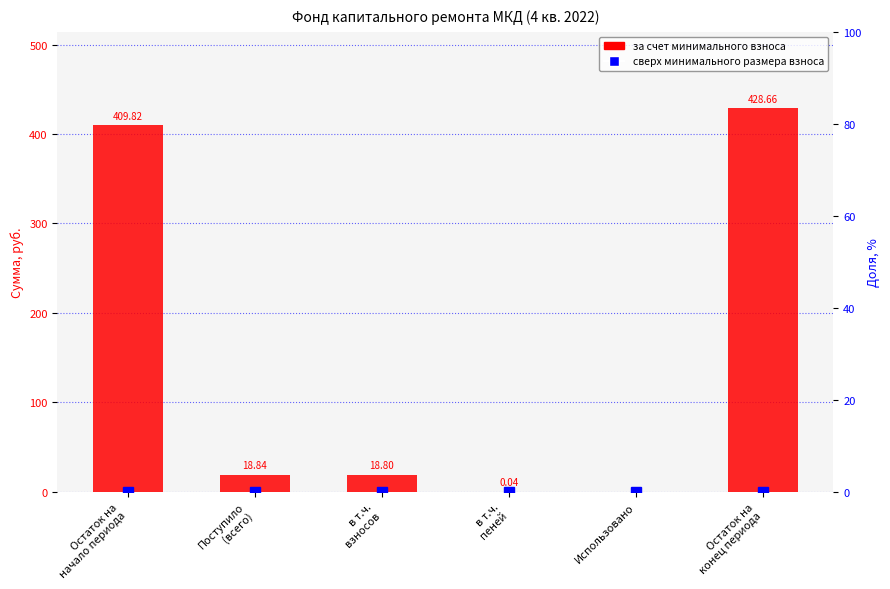

Reading right to left, extract all data points from this chart.

за счет минимального взноса: Остаток на
конец периода=428.7	Использовано=0.0	в т.ч.
пеней=0.0	в т.ч.
взносов=18.8	Поступило
(всего)=18.8	Остаток на
начало периода=409.8
сверх минимального размера взноса: Остаток на
конец периода=0.0	Использовано=0.0	в т.ч.
пеней=0.0	в т.ч.
взносов=0.0	Поступило
(всего)=0.0	Остаток на
начало периода=0.0